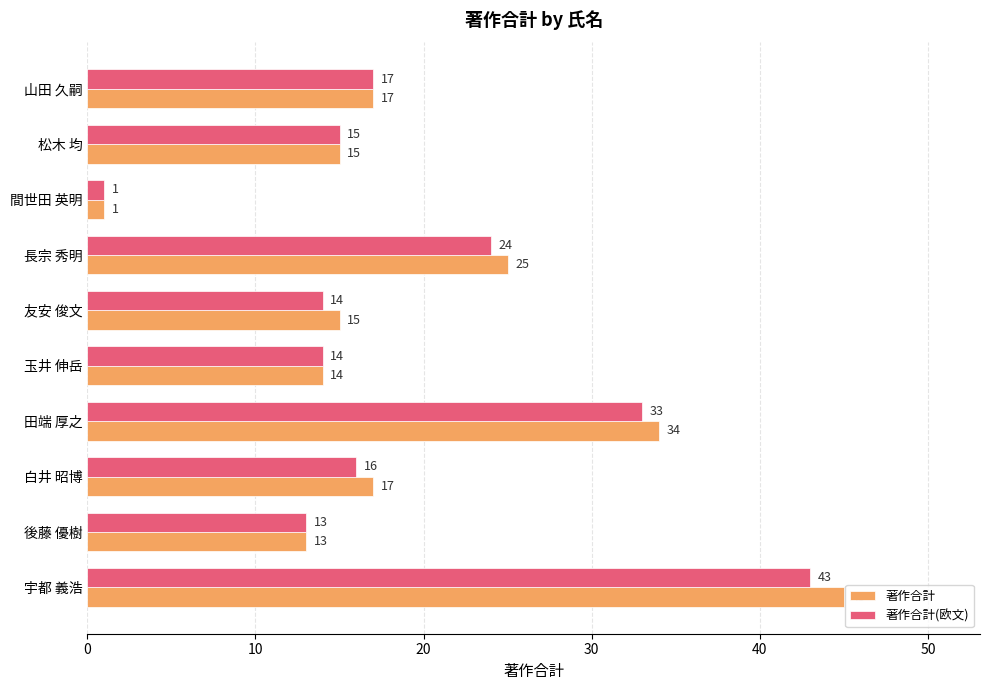

What is the difference between the 著作合計 values at 田端 厚之 and 玉井 伸岳?

20